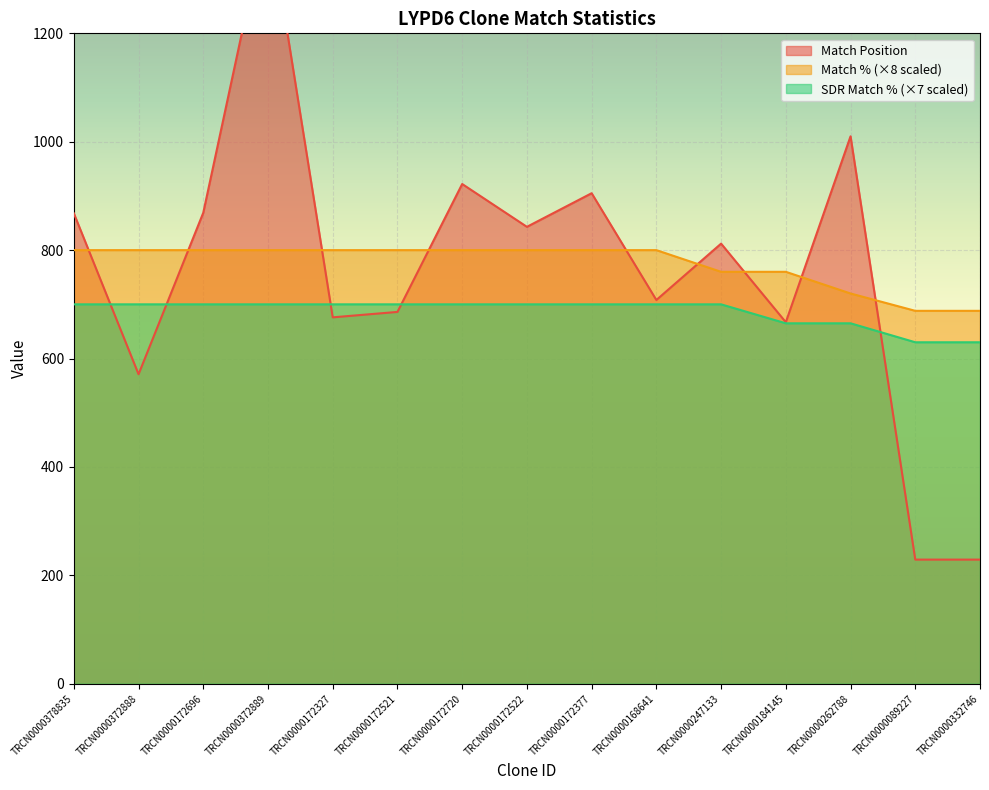

How many lines are shown in the chart?

3